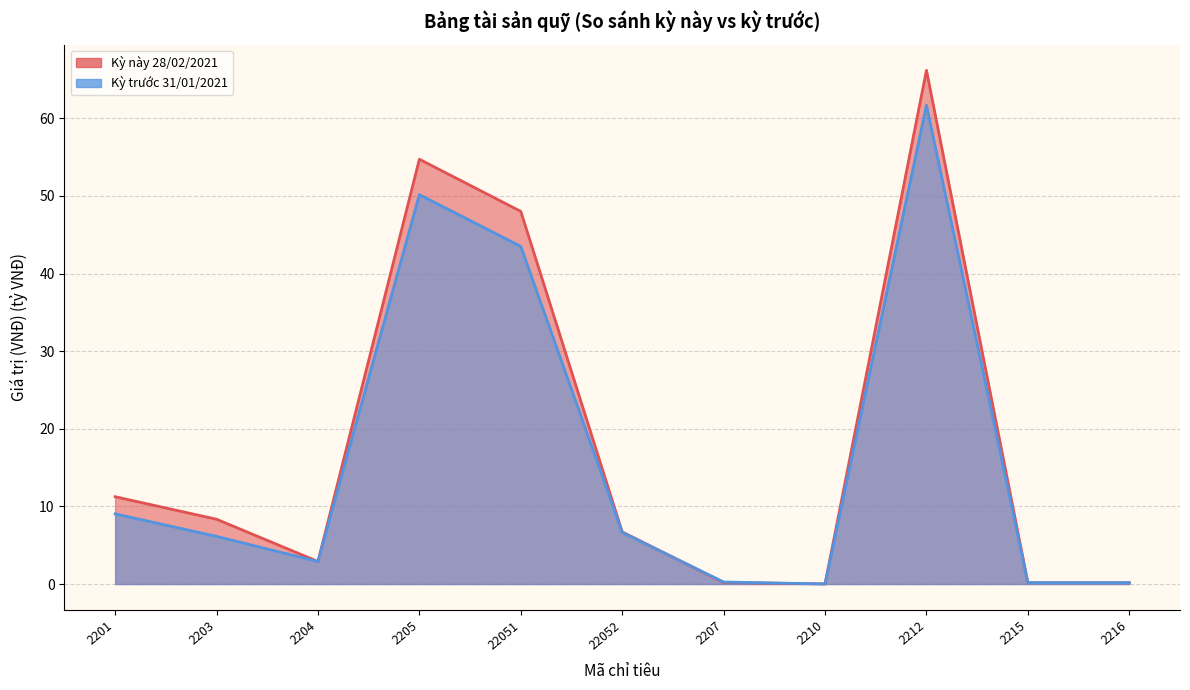

What is the difference between the maximum and minimum values in the Kỳ trước 31/01/2021 series?

61.7